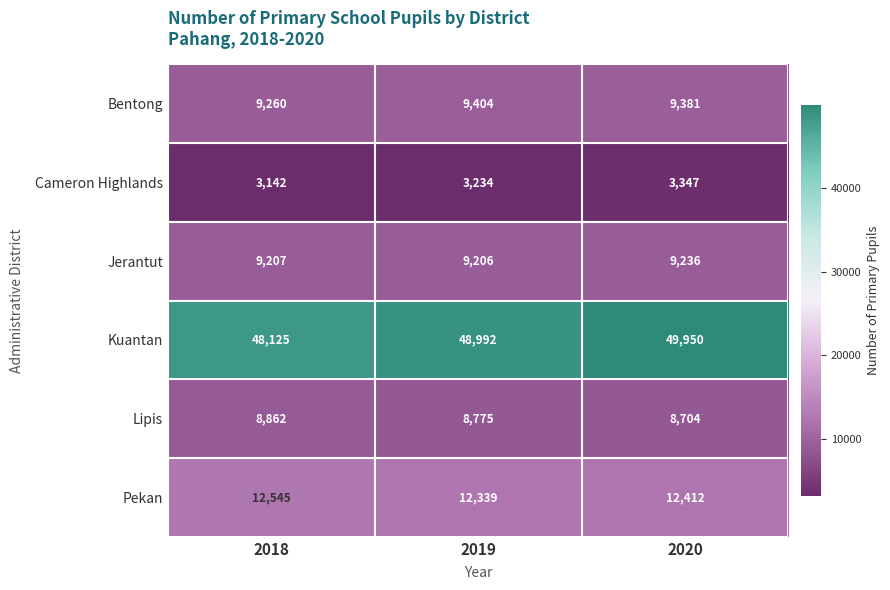

The value of Bentong at 2018 is 2855. True or false?

False